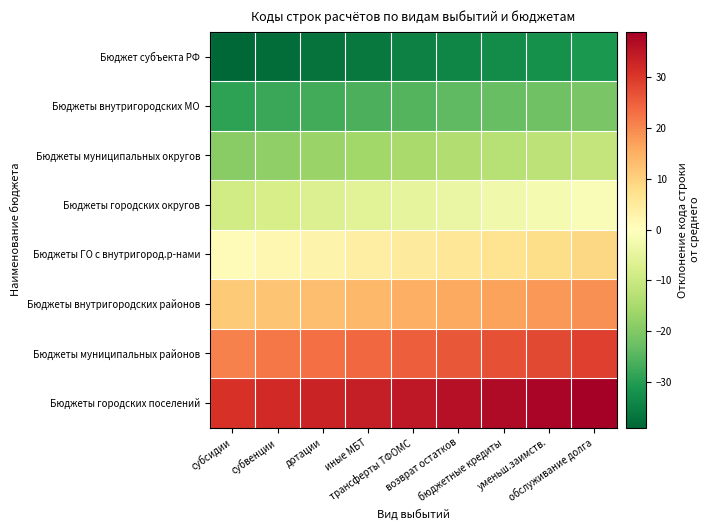

What is the spread (max minus min) of values at иные МБТ?

70